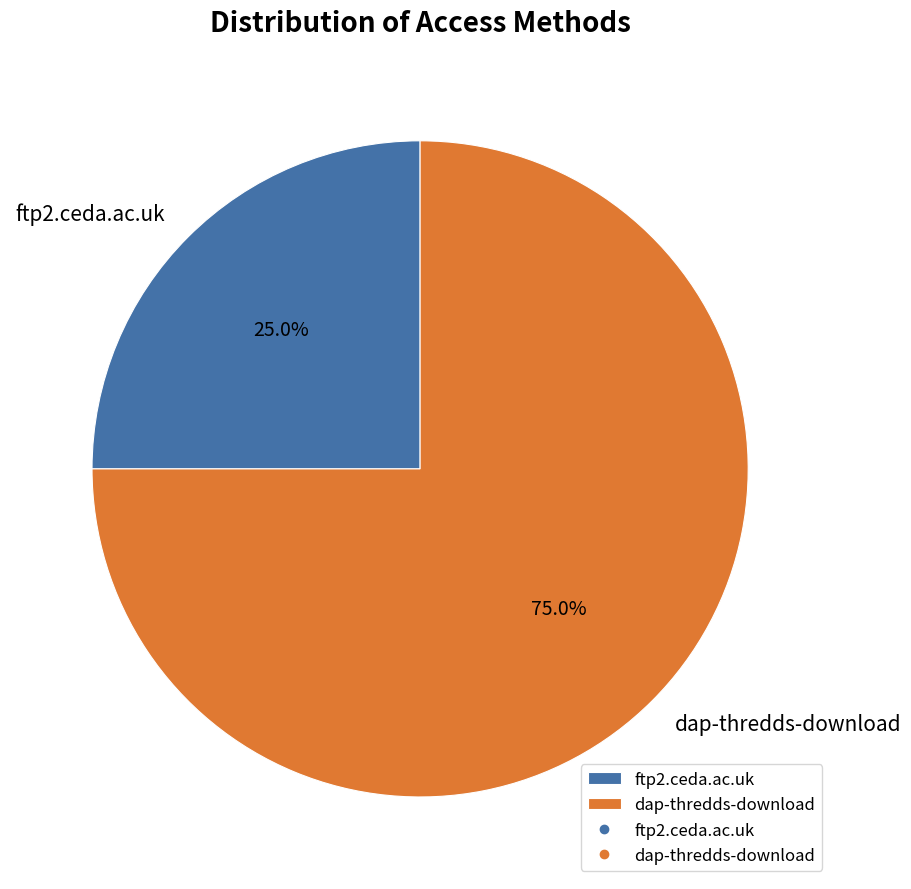

To the nearest percent, what is the average slice percentage?

50%